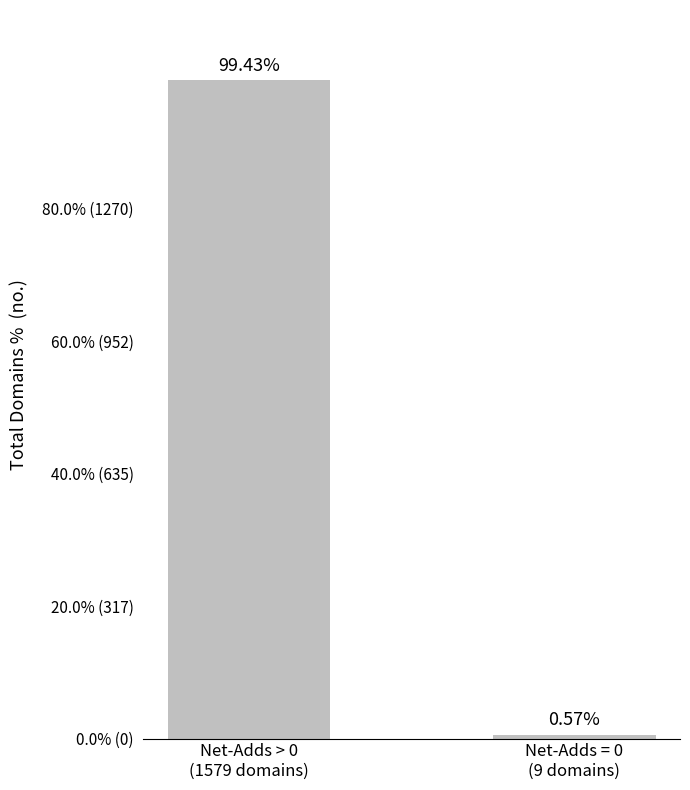

Rank the categories by value from lowest to highest.

Net-Adds = 0
(9 domains), Net-Adds > 0
(1579 domains)